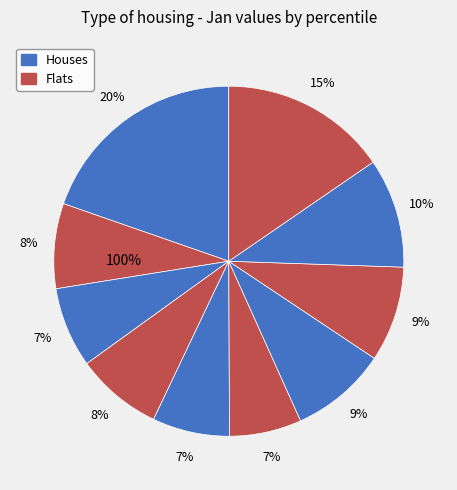

Does pct55 account for over 50% of the chart?

No